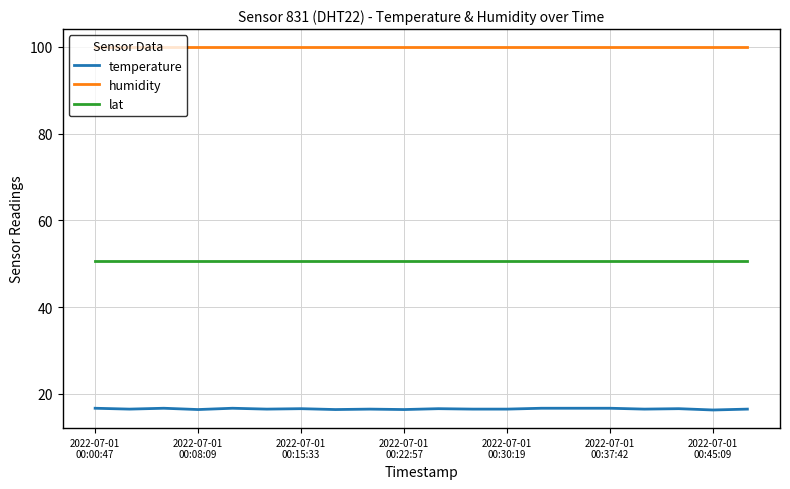

True or false: humidity and lat cross at least once.

False